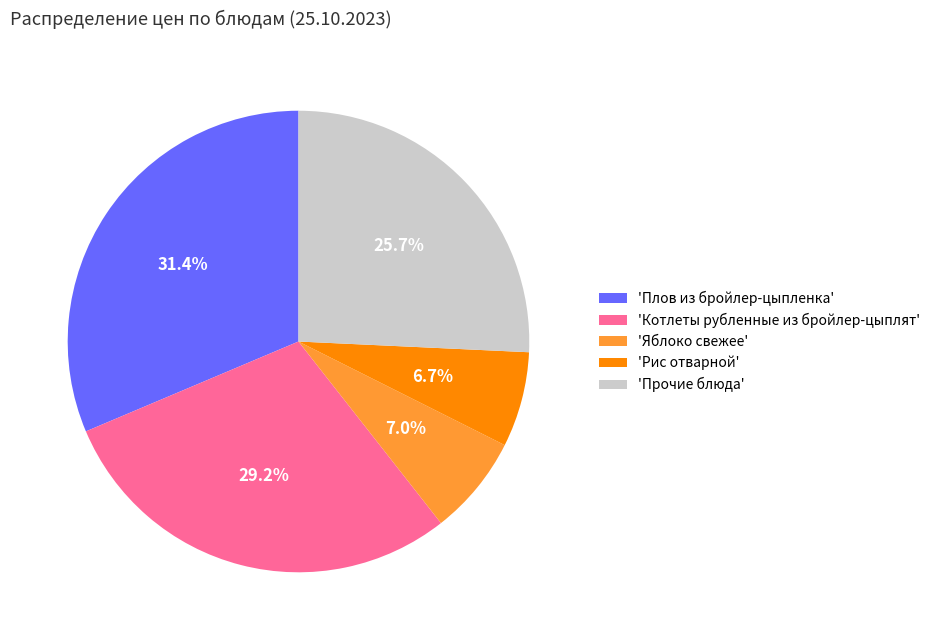

Is there any slice that represents more than half of the pie?

No